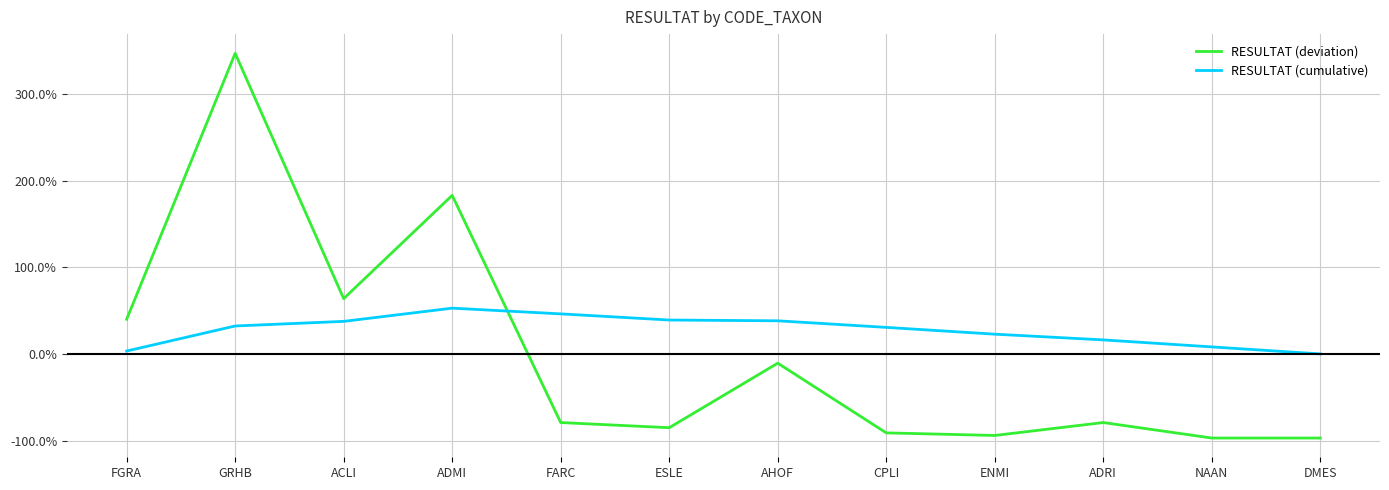

Is this an area chart (filled region under the line)?

No